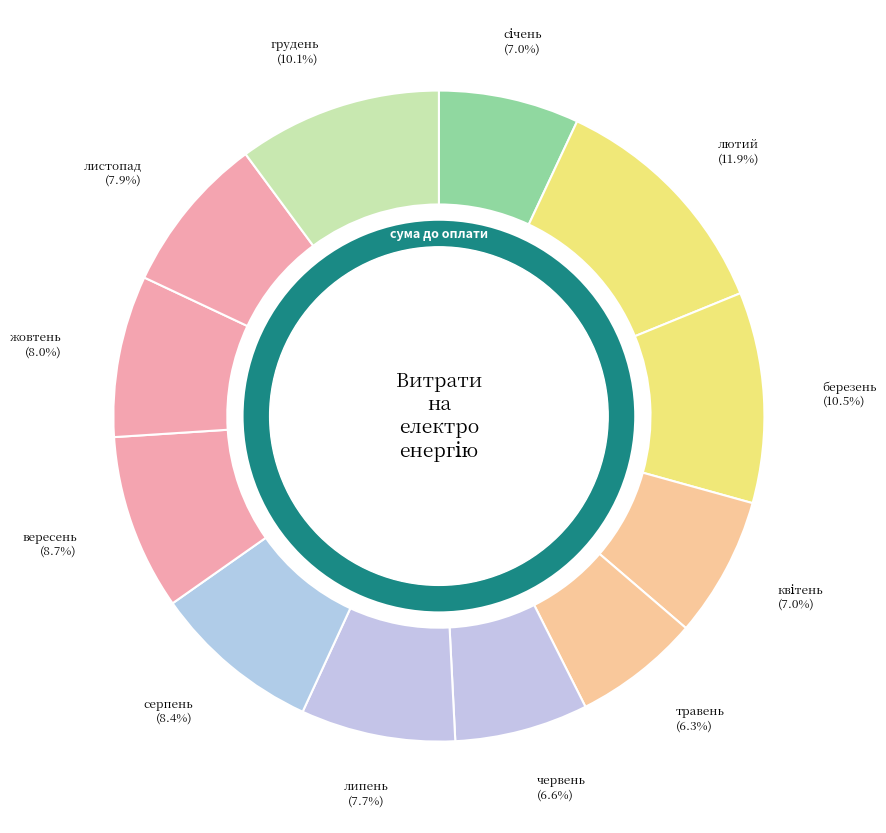

To the nearest percent, what is the average slice percentage?

8%